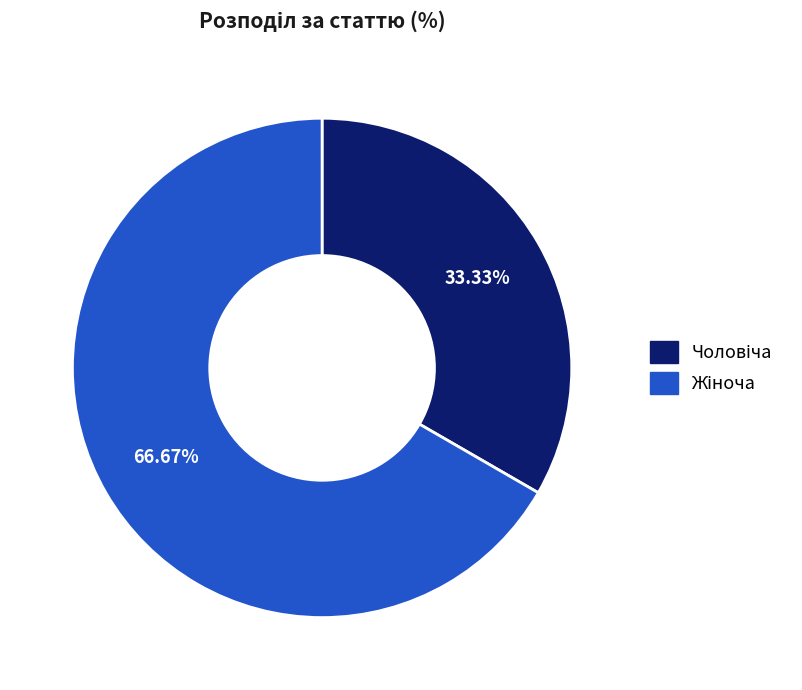

Does any single category account for the majority?

Yes